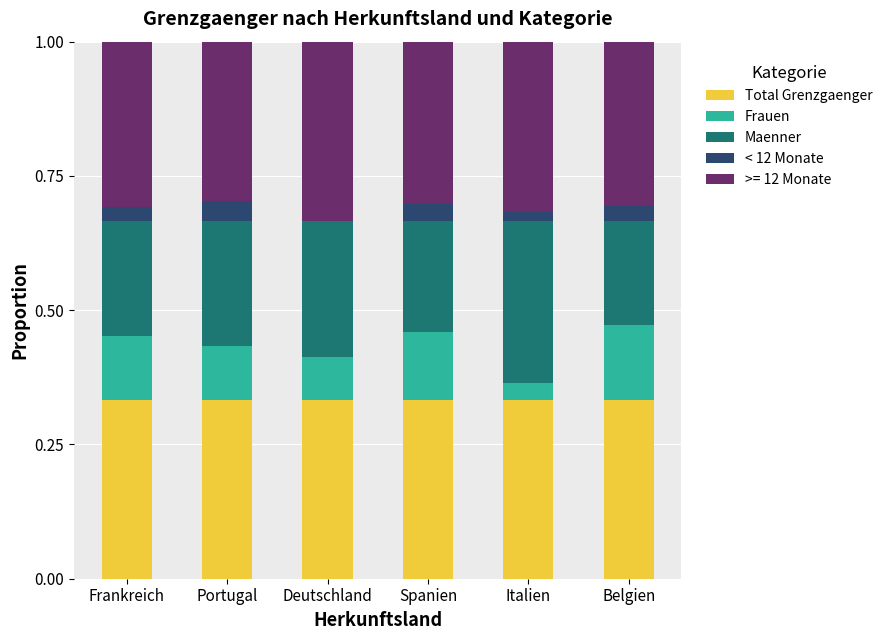

The value of Total Grenzgaenger at Frankreich is 0.1. True or false?

False